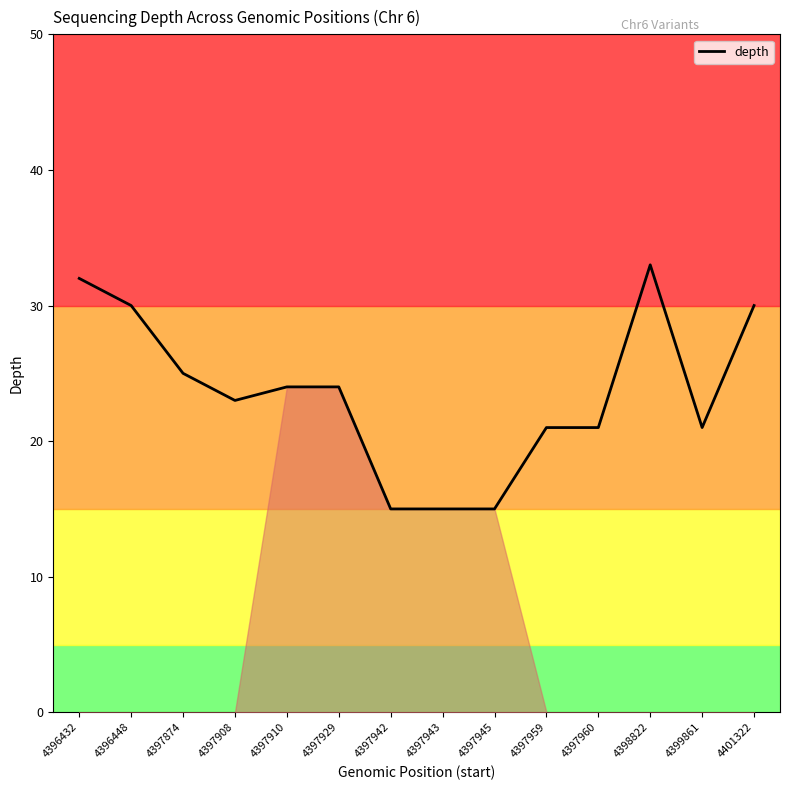

What is the minimum value shown in the chart?

15